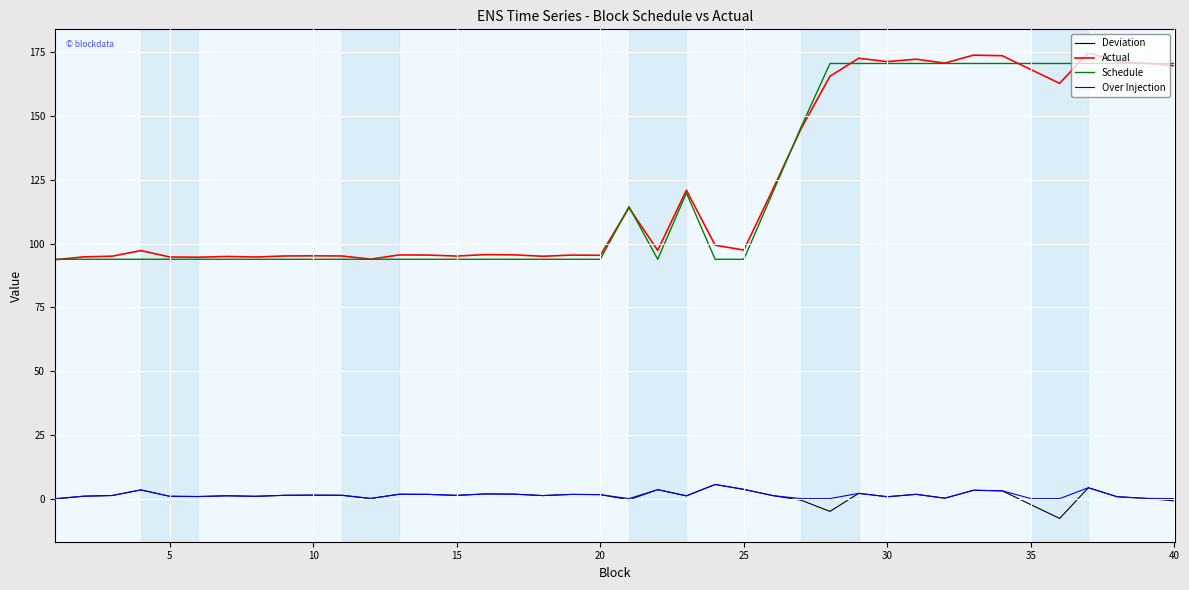

True or false: Schedule and Over Injection cross at least once.

False